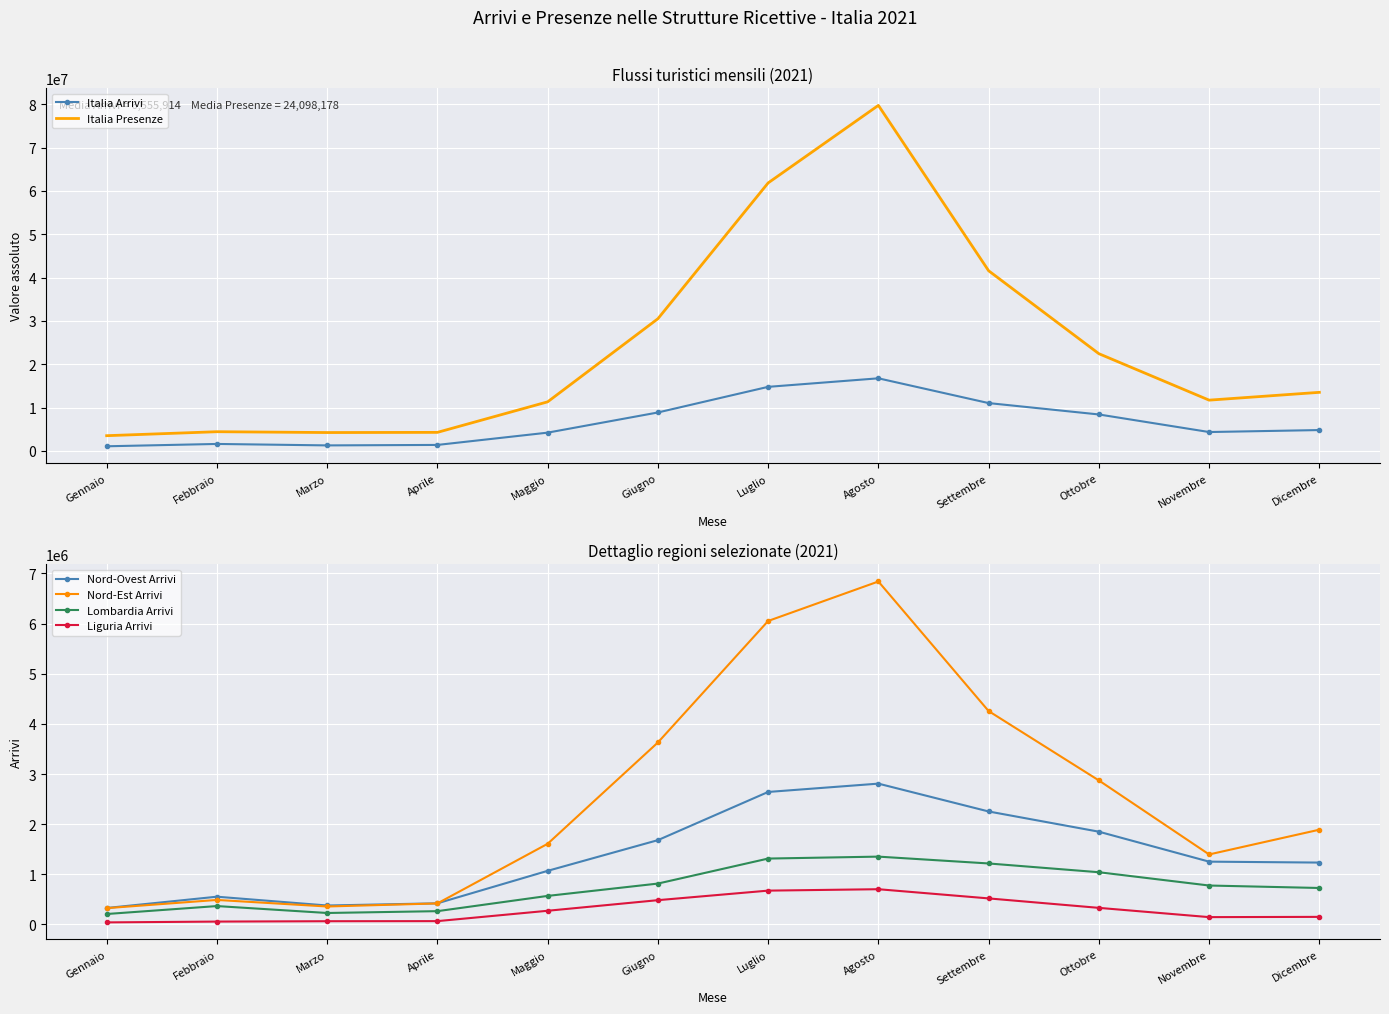

Which series has the widest spread of values?

Italia Presenze